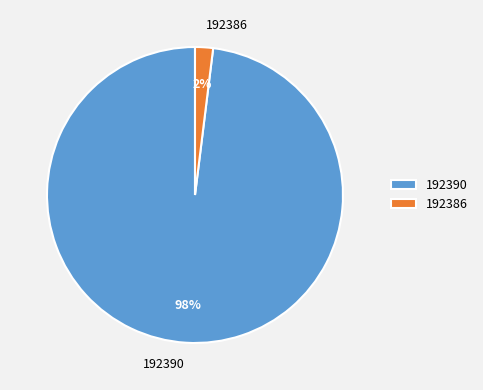

Is it true that 192386 is 2% of the pie?

True